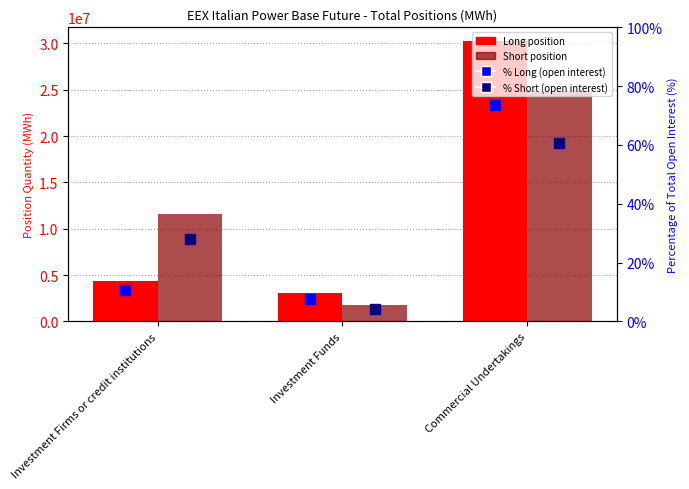

Which series reaches the minimum Y coordinate?

% Short